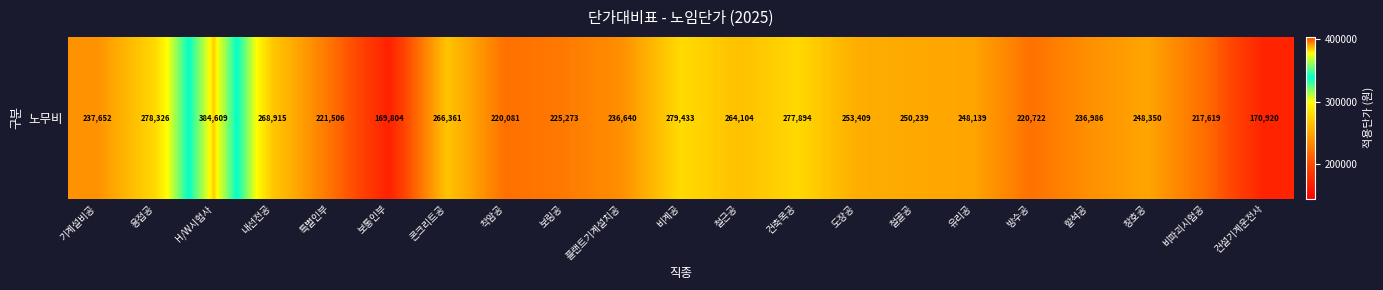

Reading left to right, extract all data points from this chart.

기계설비공=237652	용접공=278326	H/W시험사=384609	내선전공=268915	특별인부=221506	보통인부=169804	콘크리트공=266361	착암공=220081	보링공=225273	플랜트기계설치공=236640	비계공=279433	철근공=264104	건축목공=277894	도장공=253409	철골공=250239	유리공=248139	방수공=220722	할석공=236986	창호공=248350	비파괴시험공=217619	건설기계운전사=170920